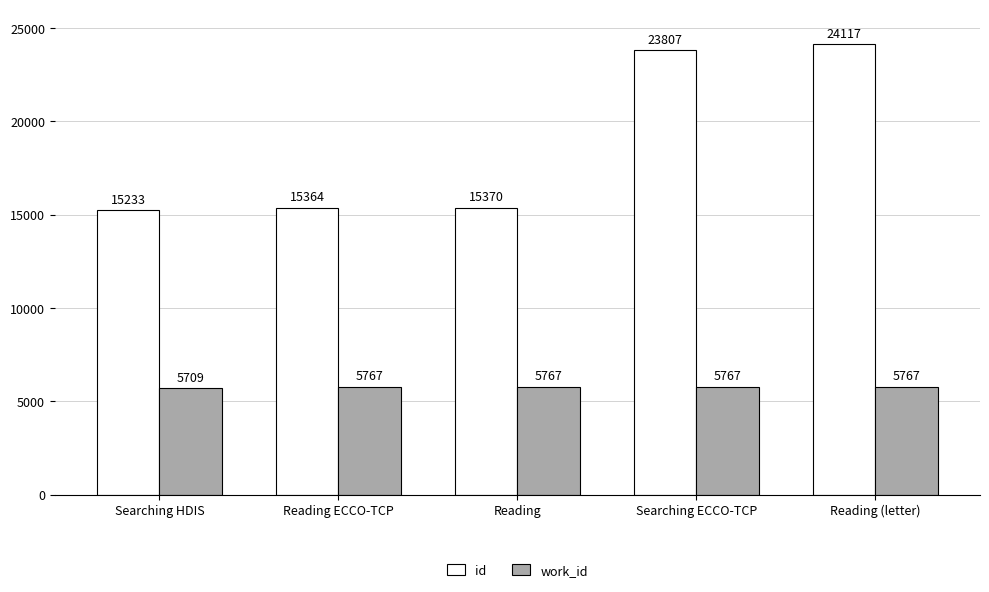

What is the smallest value displayed?

5709